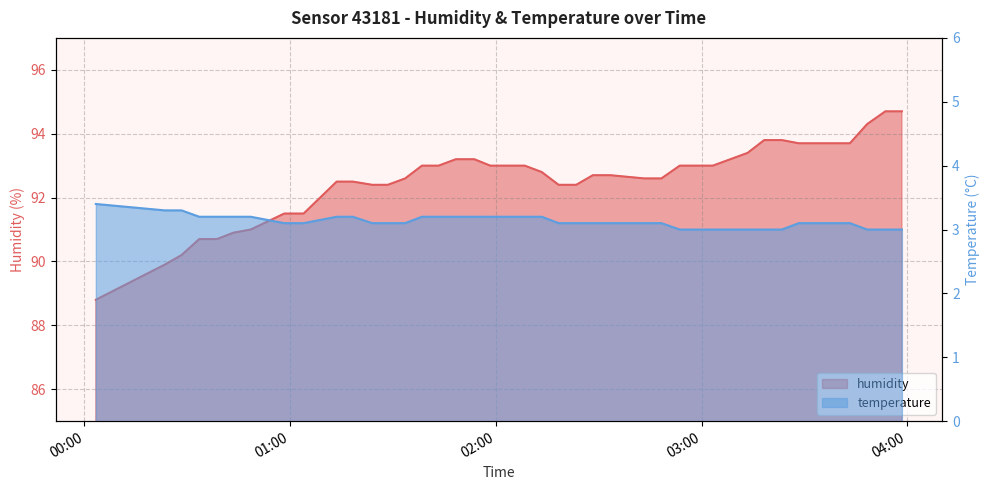

Reading left to right, what are all the values shown in this chart?

humidity: 2022-09-09T00:03:19=88.8	2022-09-09T00:23:25=89.9	2022-09-09T00:28:19=90.2	2022-09-09T00:33:29=90.7	2022-09-09T00:38:38=90.7	2022-09-09T00:43:27=90.9	2022-09-09T00:48:31=91.0	2022-09-09T00:58:17=91.5	2022-09-09T01:03:56=91.5	2022-09-09T01:13:34=92.5	2022-09-09T01:18:17=92.5	2022-09-09T01:23:56=92.4	2022-09-09T01:28:29=92.4	2022-09-09T01:33:33=92.6	2022-09-09T01:38:27=93.0	2022-09-09T01:43:18=93.0	2022-09-09T01:48:18=93.2	2022-09-09T01:53:45=93.2	2022-09-09T01:58:22=93.0	2022-09-09T02:03:23=93.0	2022-09-09T02:08:26=93.0	2022-09-09T02:13:23=92.8	2022-09-09T02:18:18=92.4	2022-09-09T02:23:27=92.4	2022-09-09T02:28:17=92.7	2022-09-09T02:33:28=92.7	2022-09-09T02:43:17=92.6	2022-09-09T02:48:18=92.6	2022-09-09T02:53:39=93.0	2022-09-09T02:58:27=93.0	2022-09-09T03:03:18=93.0	2022-09-09T03:13:27=93.4	2022-09-09T03:18:17=93.8	2022-09-09T03:23:27=93.8	2022-09-09T03:28:23=93.7	2022-09-09T03:33:17=93.7	2022-09-09T03:43:17=93.7	2022-09-09T03:48:18=94.3	2022-09-09T03:53:37=94.7	2022-09-09T03:58:27=94.7
temperature: 2022-09-09T00:03:19=3.4	2022-09-09T00:23:25=3.3	2022-09-09T00:28:19=3.3	2022-09-09T00:33:29=3.2	2022-09-09T00:38:38=3.2	2022-09-09T00:43:27=3.2	2022-09-09T00:48:31=3.2	2022-09-09T00:58:17=3.1	2022-09-09T01:03:56=3.1	2022-09-09T01:13:34=3.2	2022-09-09T01:18:17=3.2	2022-09-09T01:23:56=3.1	2022-09-09T01:28:29=3.1	2022-09-09T01:33:33=3.1	2022-09-09T01:38:27=3.2	2022-09-09T01:43:18=3.2	2022-09-09T01:48:18=3.2	2022-09-09T01:53:45=3.2	2022-09-09T01:58:22=3.2	2022-09-09T02:03:23=3.2	2022-09-09T02:08:26=3.2	2022-09-09T02:13:23=3.2	2022-09-09T02:18:18=3.1	2022-09-09T02:23:27=3.1	2022-09-09T02:28:17=3.1	2022-09-09T02:33:28=3.1	2022-09-09T02:43:17=3.1	2022-09-09T02:48:18=3.1	2022-09-09T02:53:39=3.0	2022-09-09T02:58:27=3.0	2022-09-09T03:03:18=3.0	2022-09-09T03:13:27=3.0	2022-09-09T03:18:17=3.0	2022-09-09T03:23:27=3.0	2022-09-09T03:28:23=3.1	2022-09-09T03:33:17=3.1	2022-09-09T03:43:17=3.1	2022-09-09T03:48:18=3.0	2022-09-09T03:53:37=3.0	2022-09-09T03:58:27=3.0